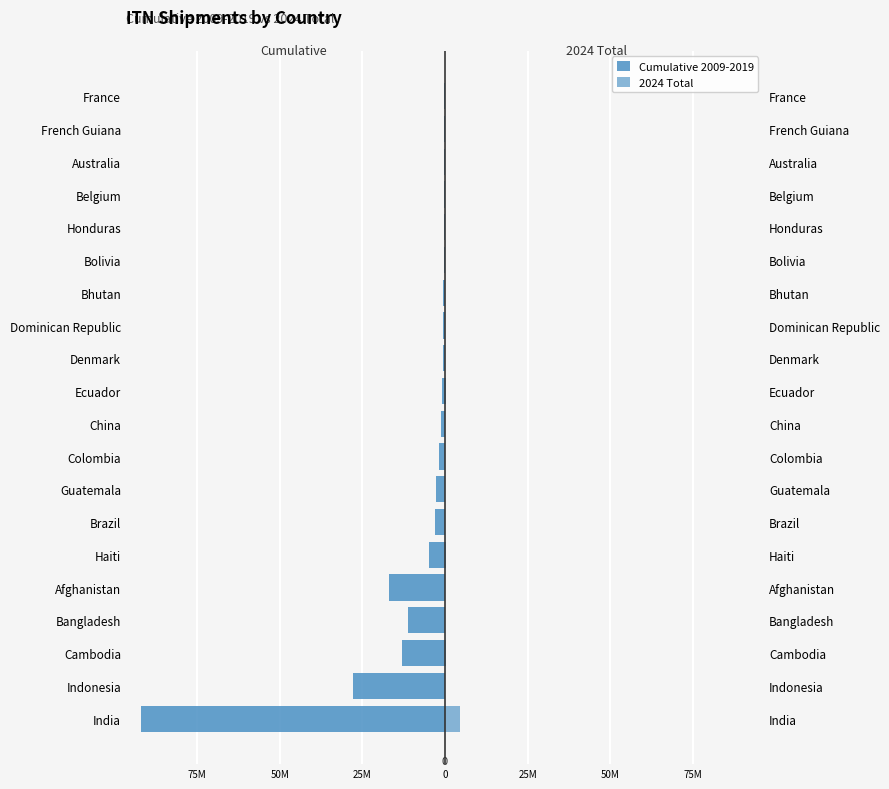

Between 50M and 18, which series saw the biggest shift?

Cumulative 2009-2019